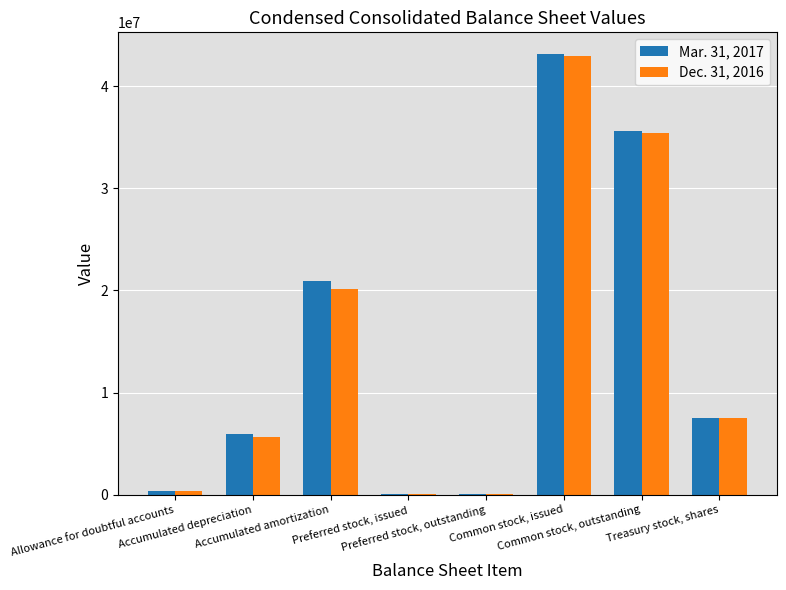

Count the number of data series in this chart.

2